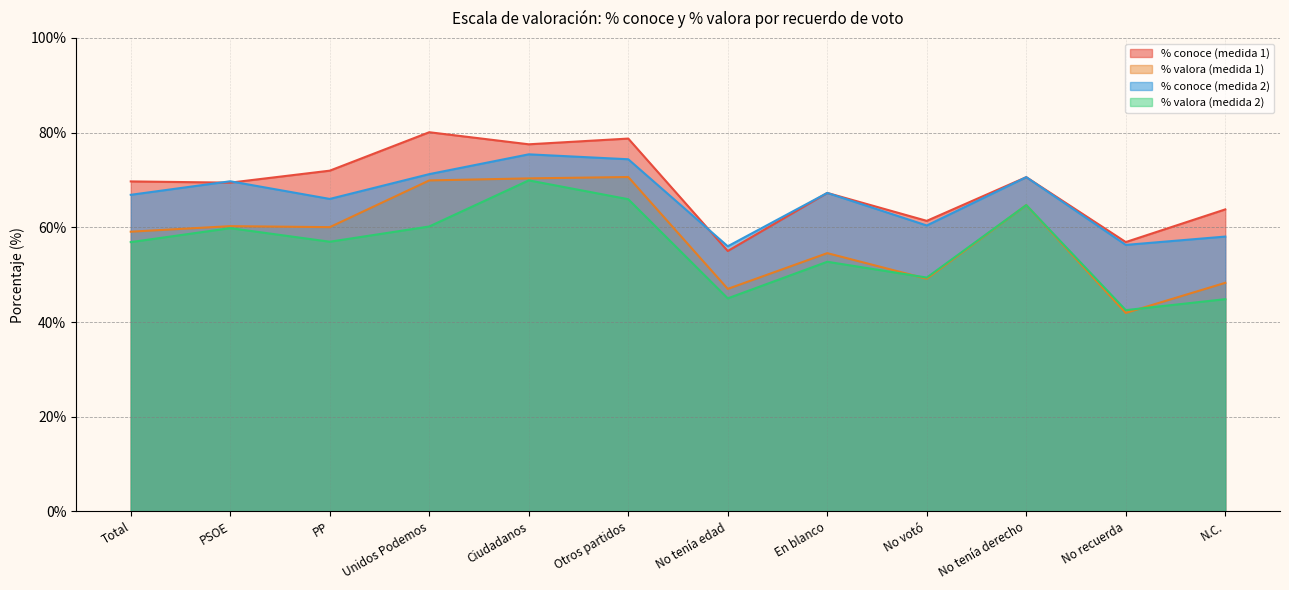

In % conoce (medida 2), how many points are lower than both neighbors (excluding endpoints)?

4